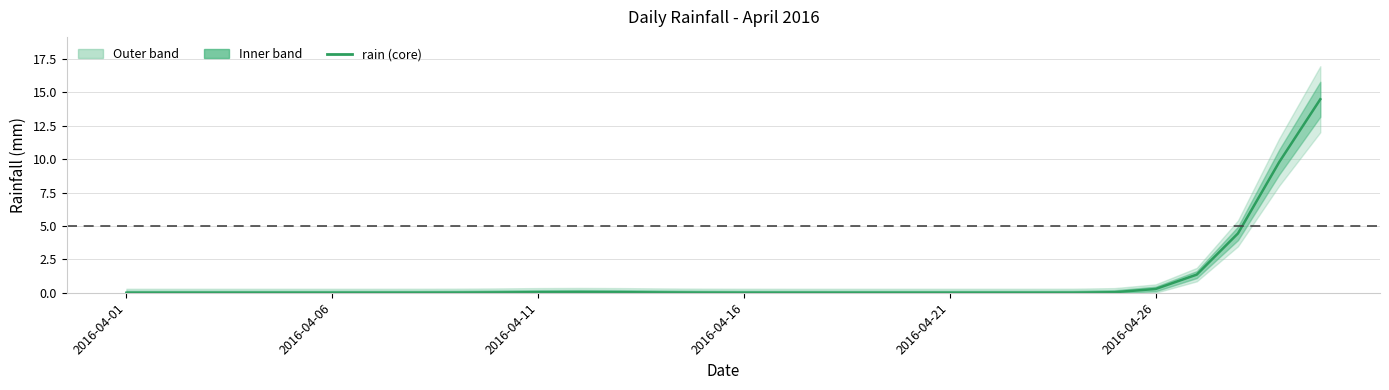

Reading right to left, transcribe all the data shown in this chart.

14.5	9.8	4.4	1.4	0.3	0.0	0.0	0.0	0.0	0.0	0.0	0.0	0.0	0.0	0.0	0.0	0.0	0.0	0.1	0.0	0.0	0.0	0.0	0.0	0.0	0.0	0.0	0.0	0.0	0.0